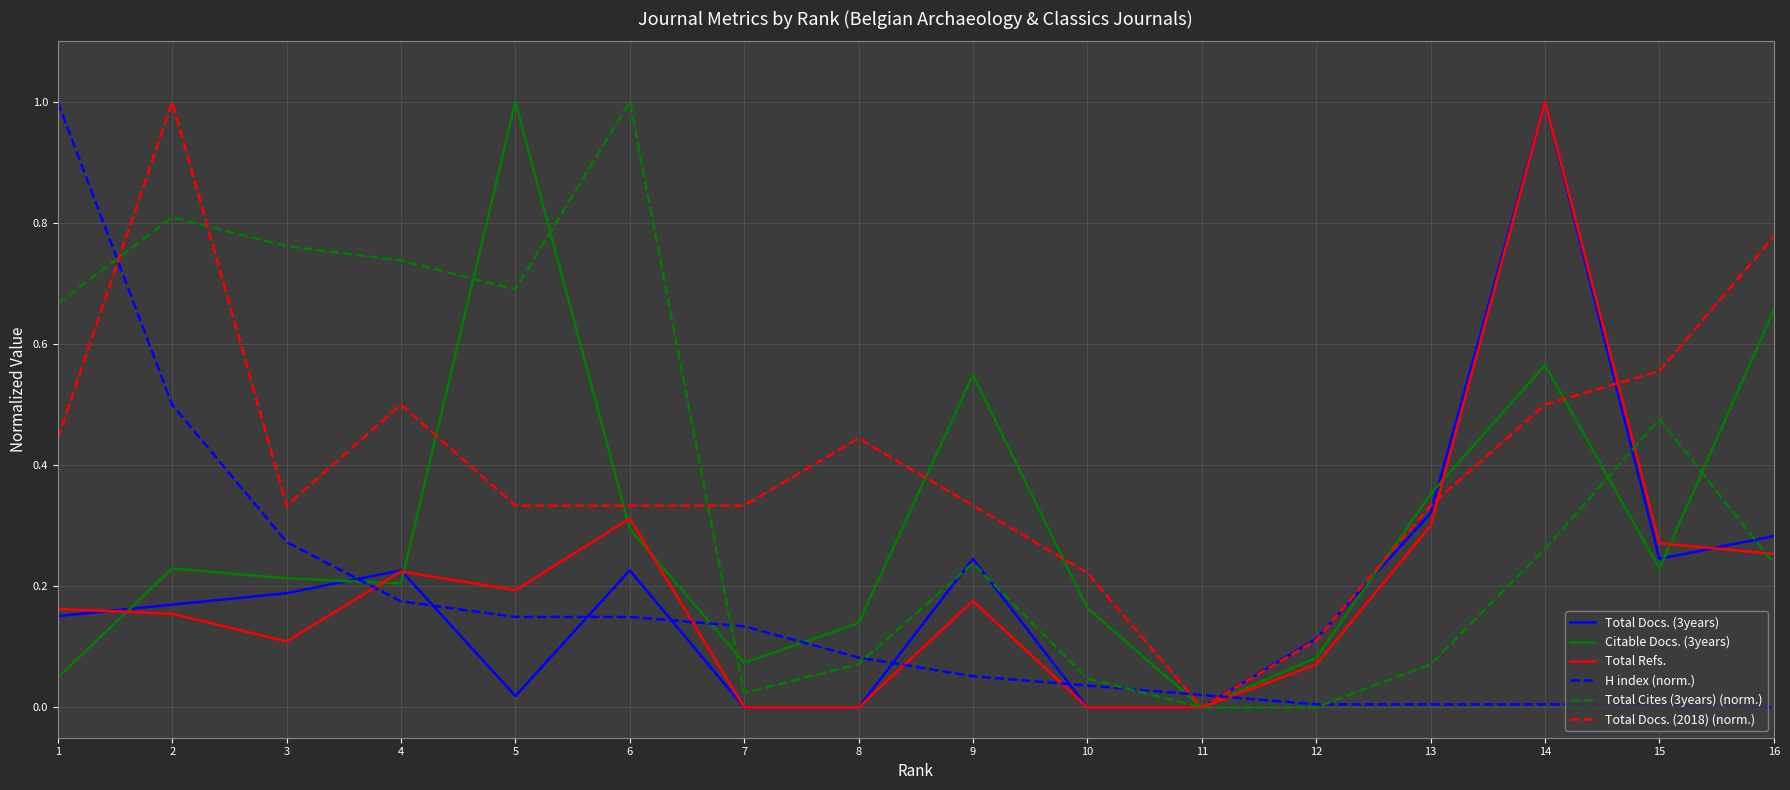

At which label does Total Docs. (3years) reach its peak?

14